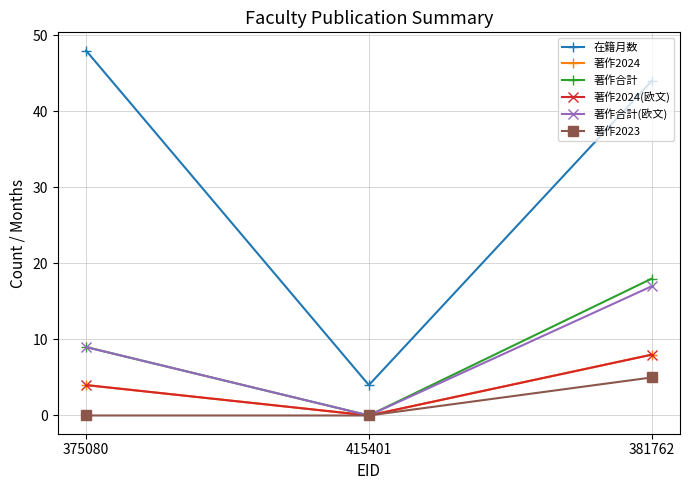

Which category has the lowest value in the 著作合計(欧文) series?

415401